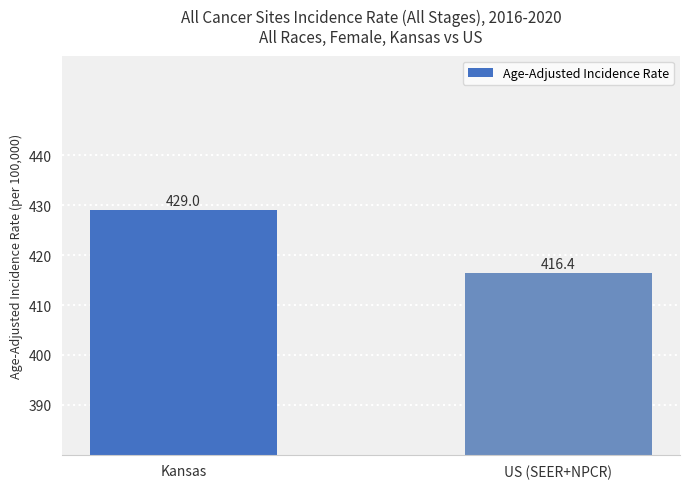

Which category has the lowest value across all series?

US (SEER+NPCR)